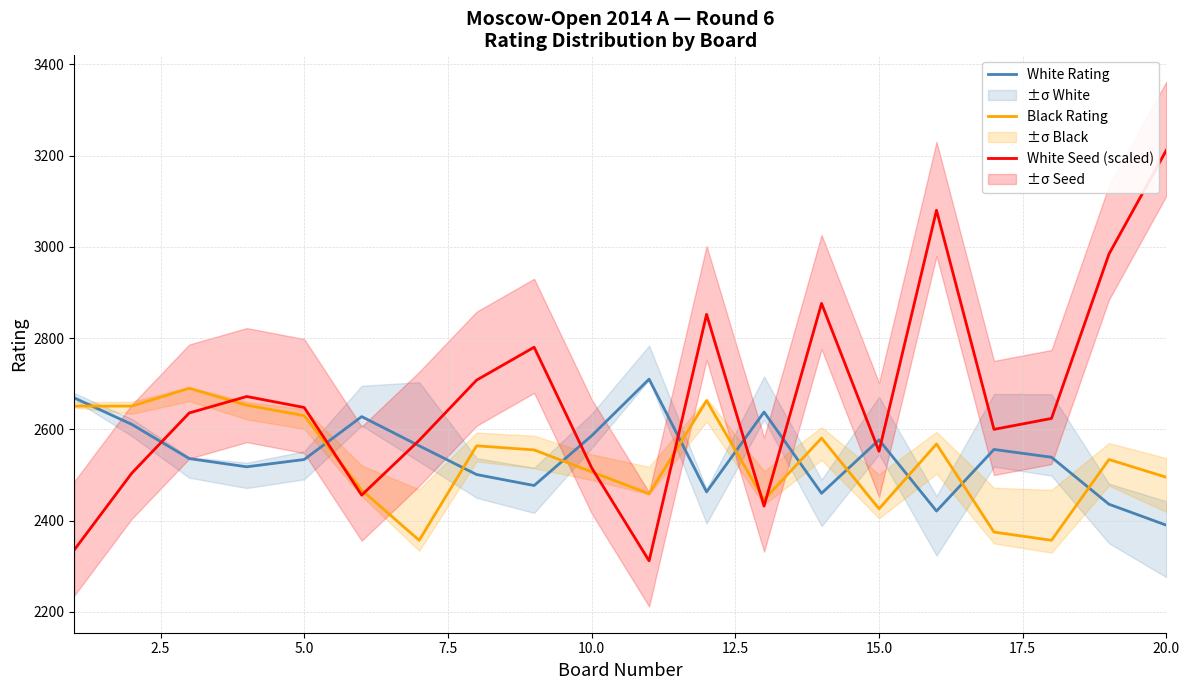

What is the average value of the White Seed (scaled) series?

2668